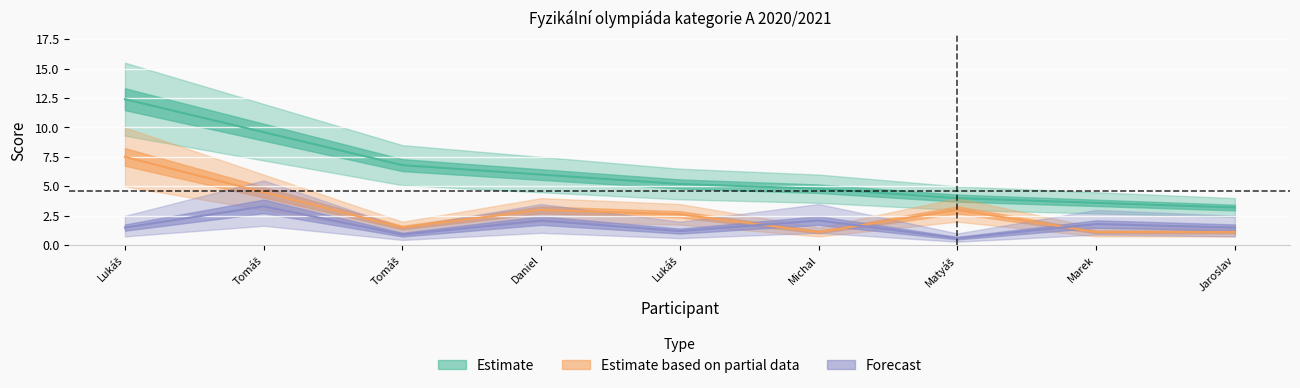

What is the difference between the highest and lowest values at Michal?

3.7